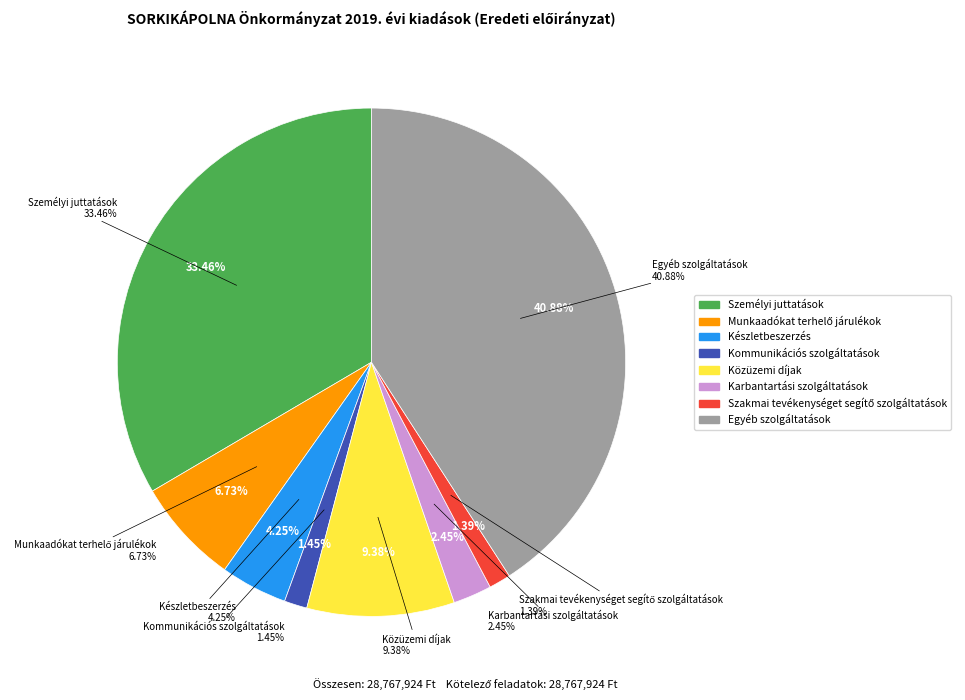

Is Karbantartási szolgáltatások the majority of the pie?

No